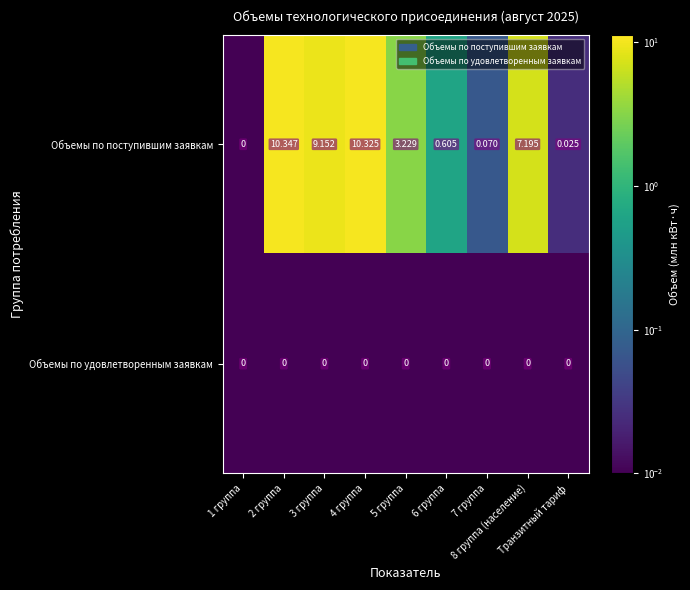

Count the number of data series in this chart.

2